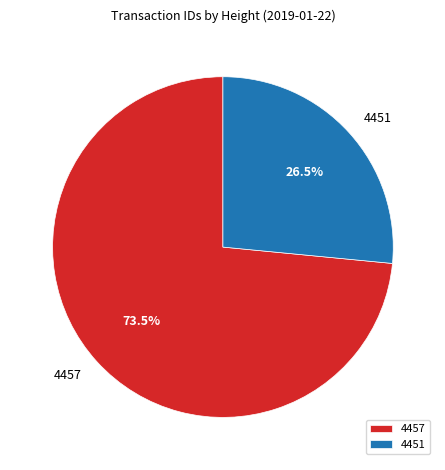

Is it true that 4457 is 83% of the pie?

False